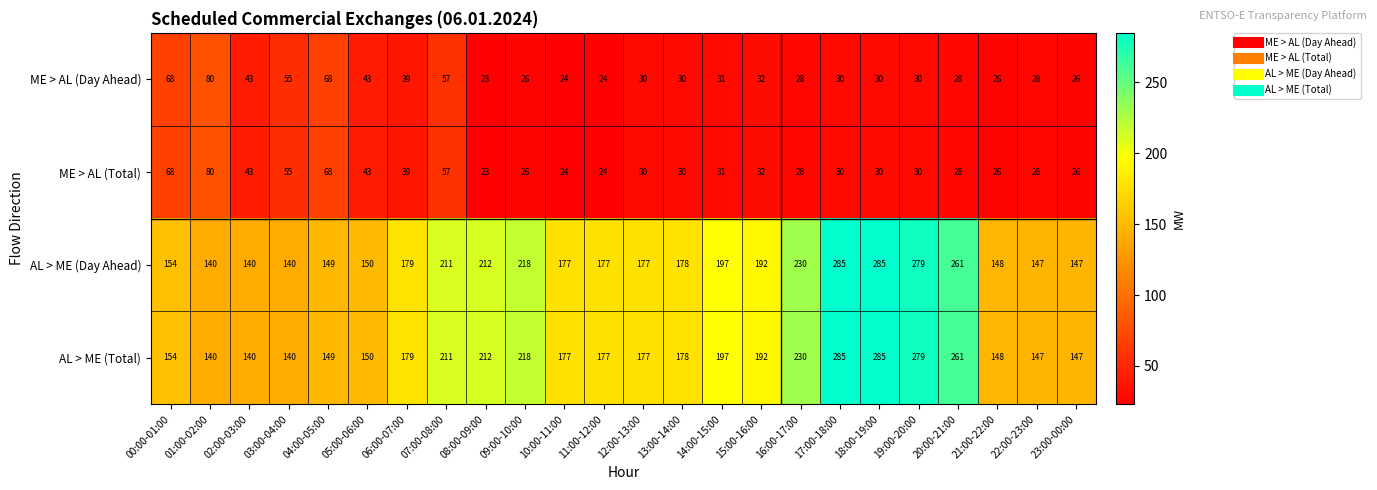

What is the approximate value of AL > ME (Total) at 08:00-09:00, to the nearest 10?

210